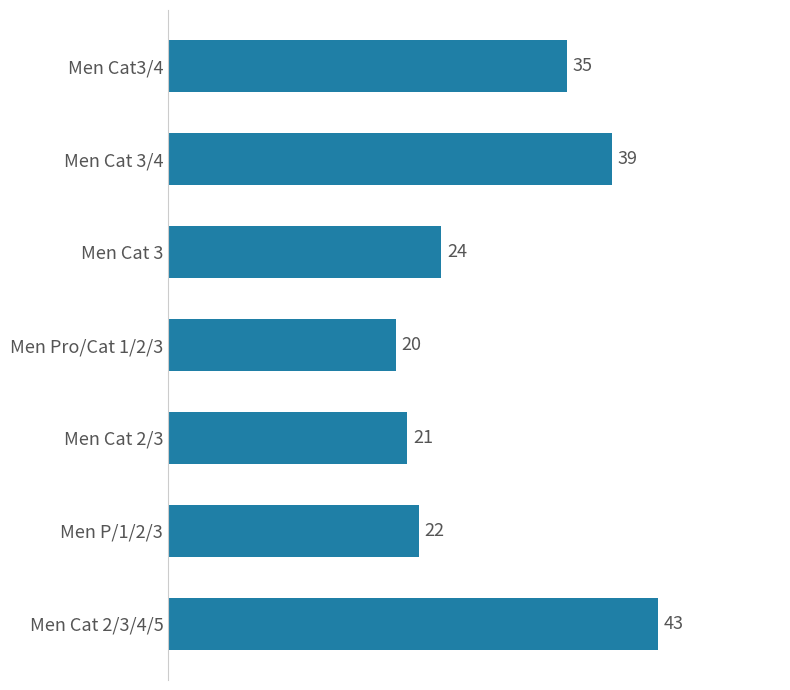

Rank the categories by value from lowest to highest.

Men Pro/Cat 1/2/3, Men Cat 2/3, Men P/1/2/3, Men Cat 3, Men Cat3/4, Men Cat 3/4, Men Cat 2/3/4/5